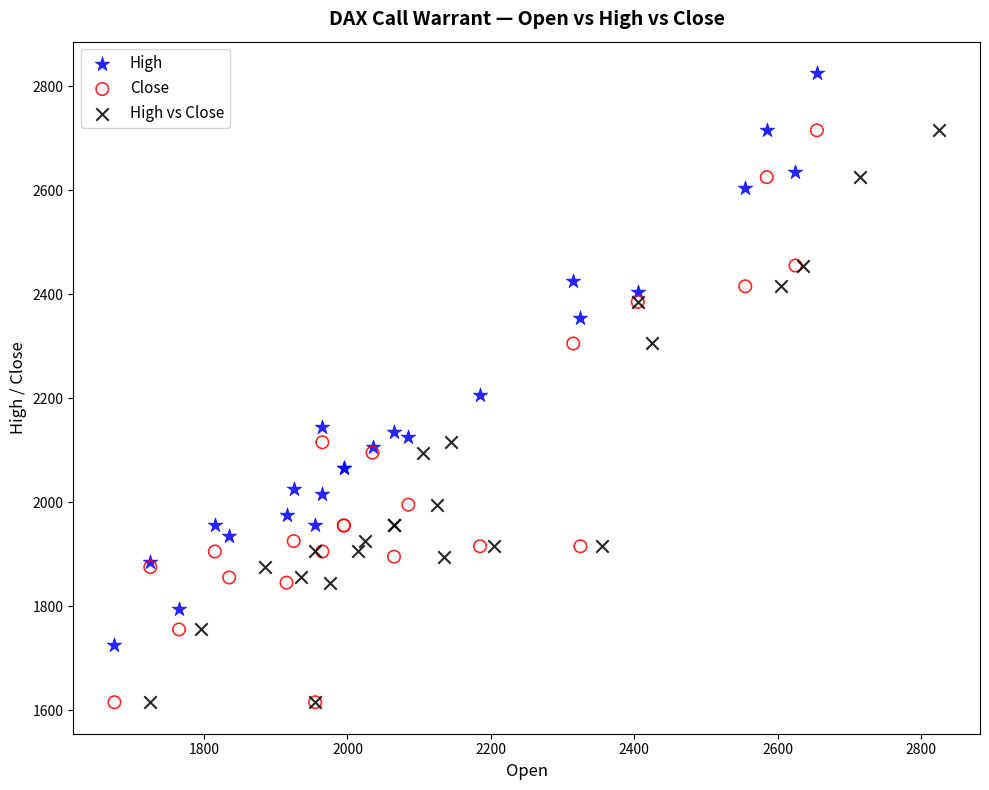

Which series reaches the maximum Y coordinate?

High